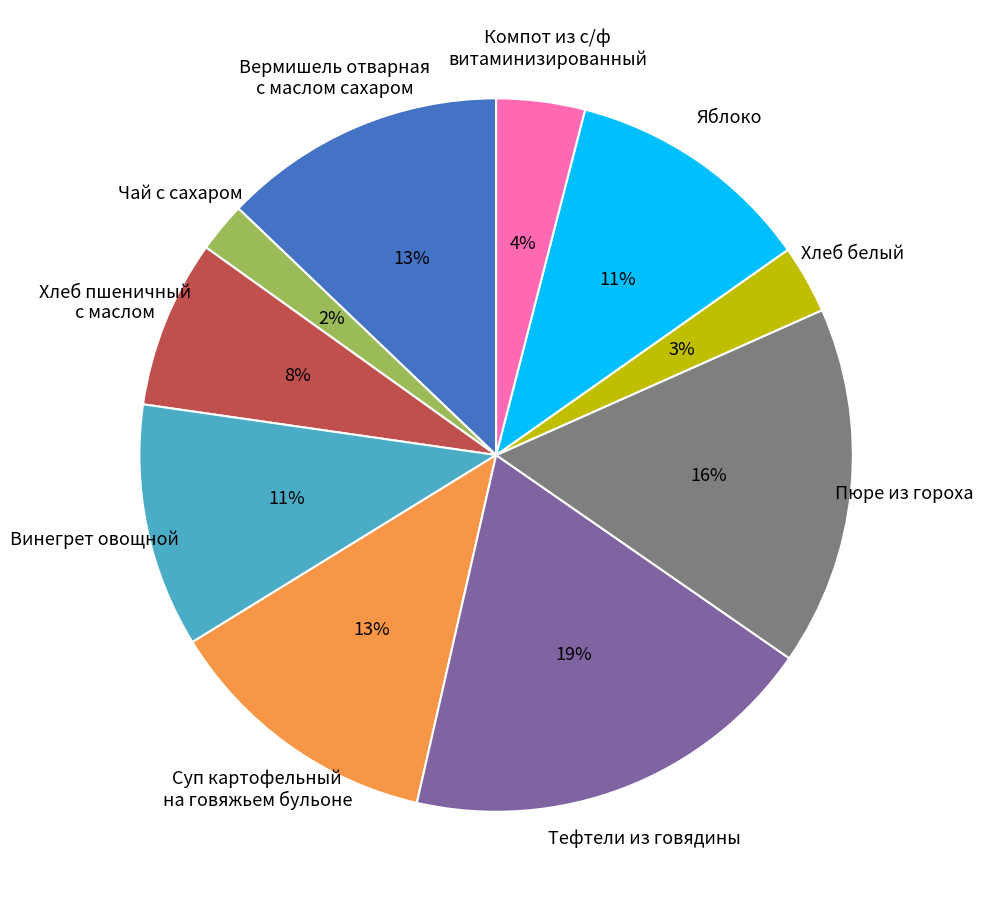

True or false: Тефтели из говядины accounts for 33% of the total.

False